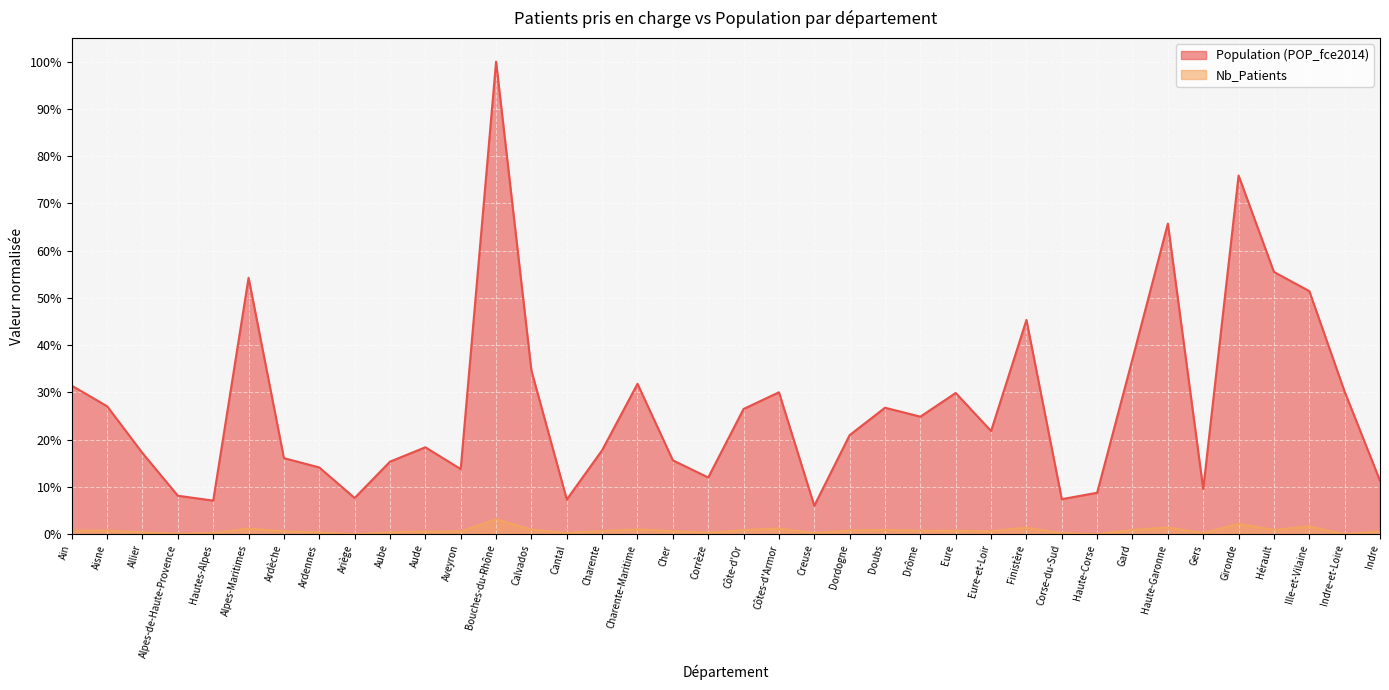

True or false: Nb_Patients and Population (POP_fce2014) cross at least once.

False